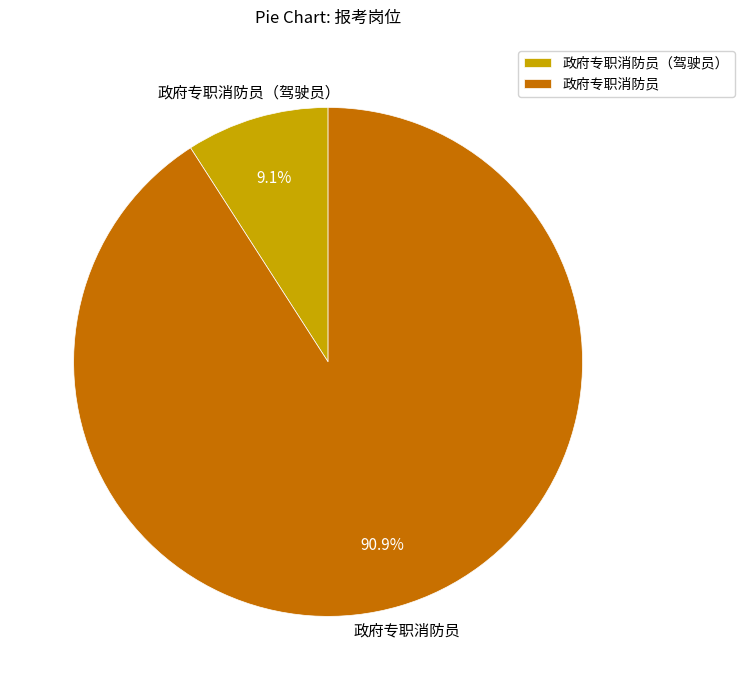

What percentage is the 政府专职消防员 slice, to the nearest percent?

91%